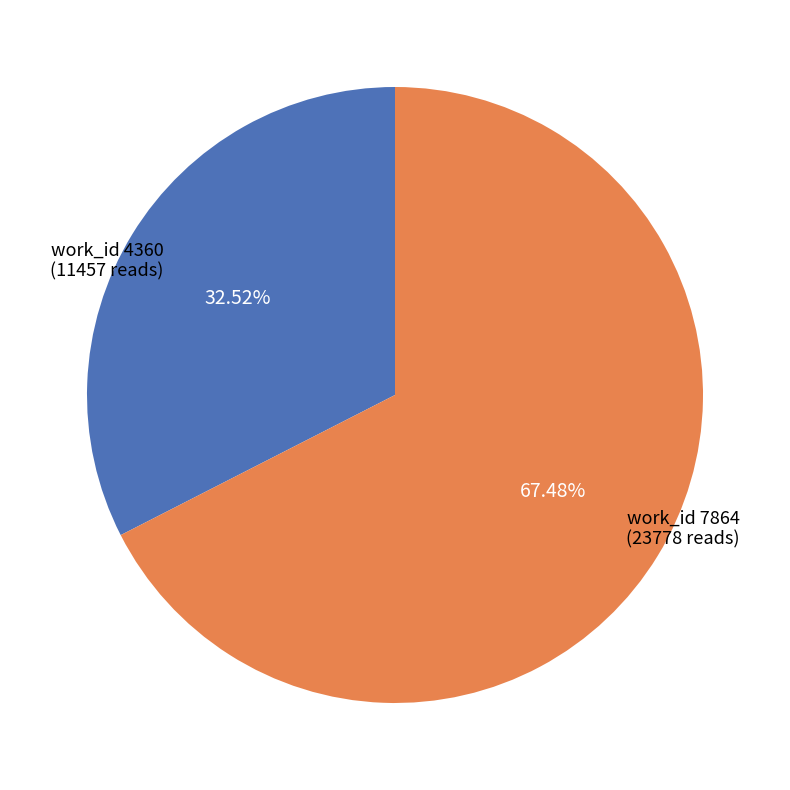

Is there any slice that represents more than half of the pie?

Yes